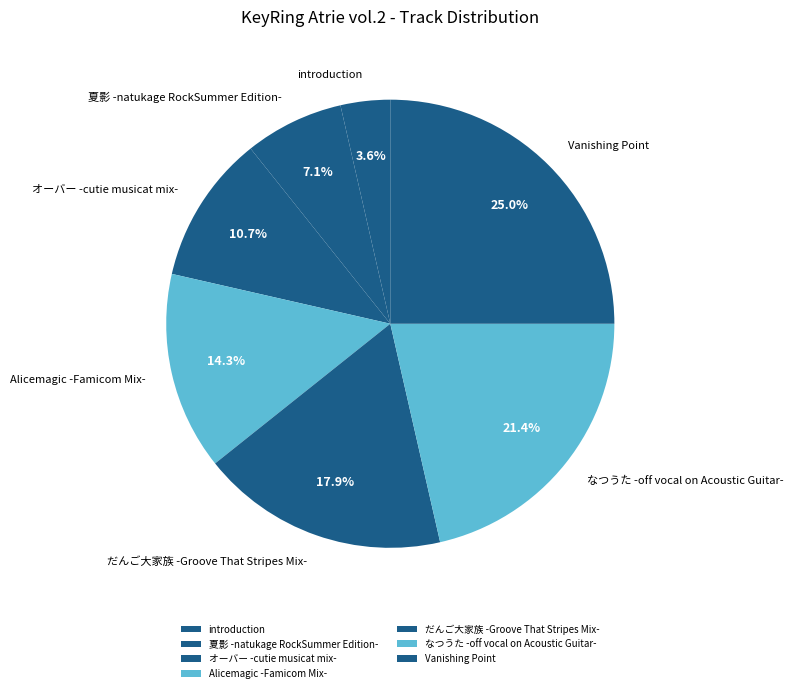

True or false: なつうた -off vocal on Acoustic Guitar- accounts for 29% of the total.

False